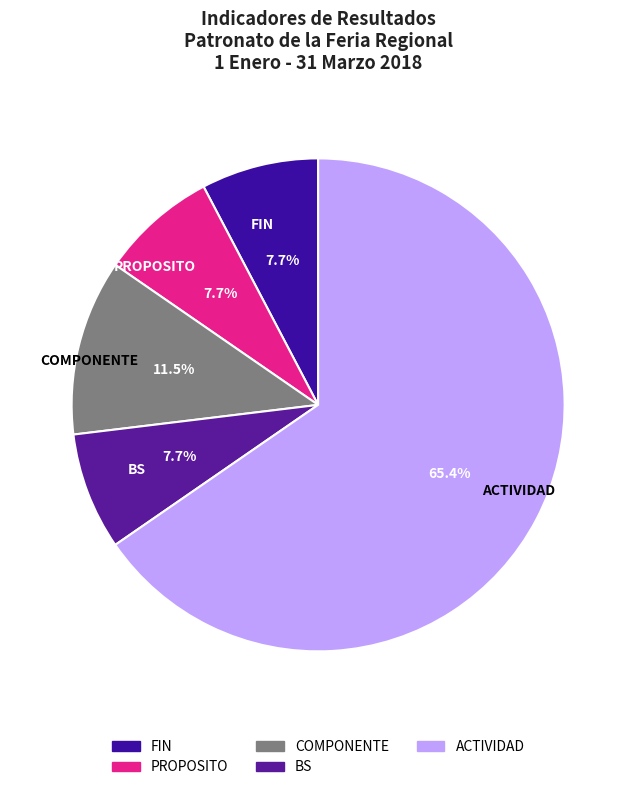

Which slice is the largest?

ACTIVIDAD